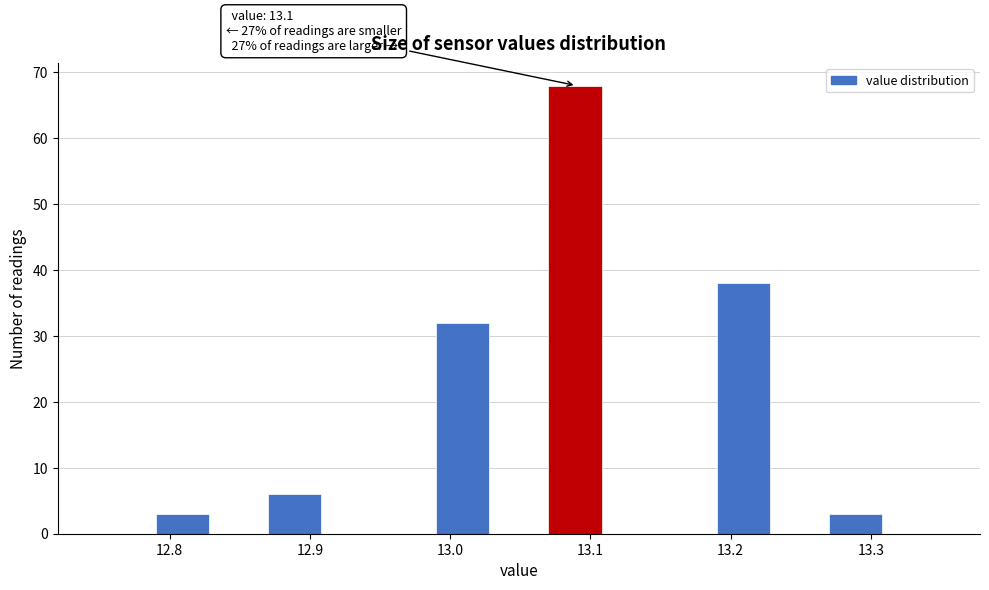

Over which range of the x-axis is the bar tallest?

13.07 to 13.11